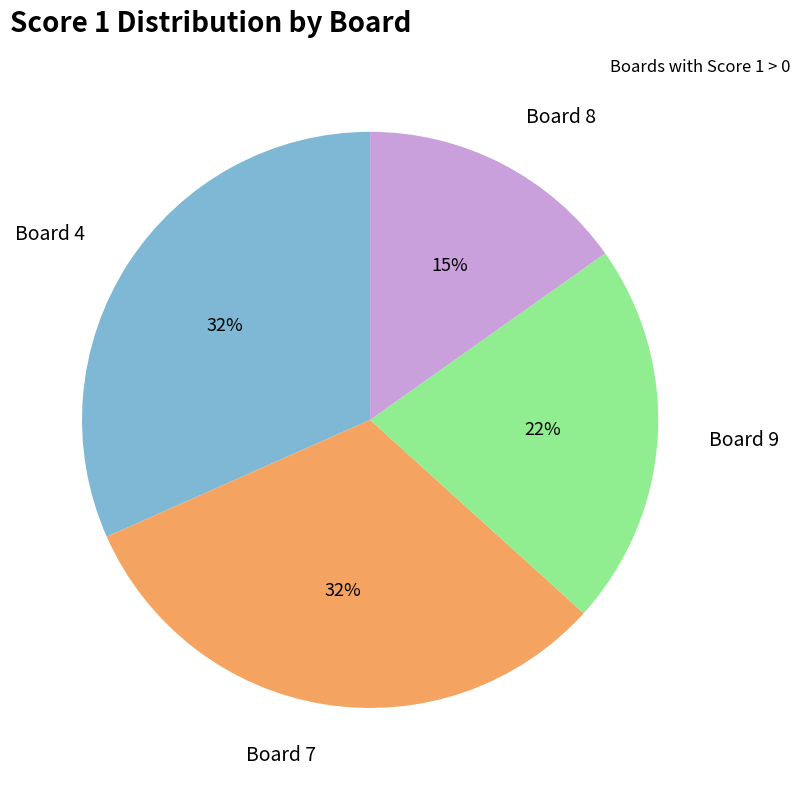

The Board 4 slice represents 45% of the pie. True or false?

False